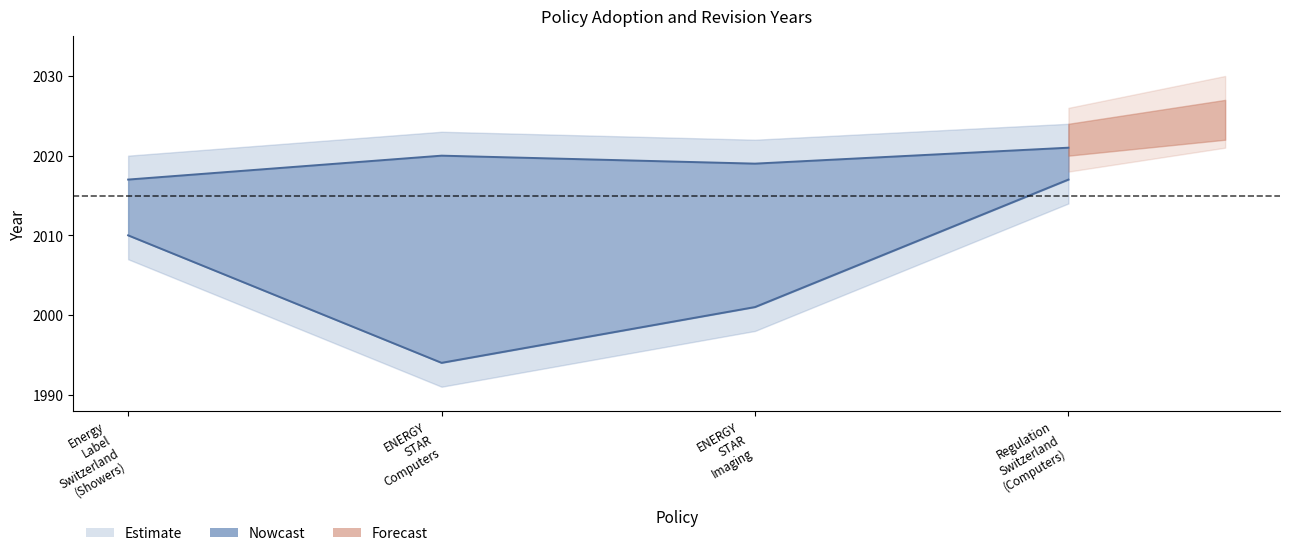

True or false: Adopted and Revised cross at least once.

False